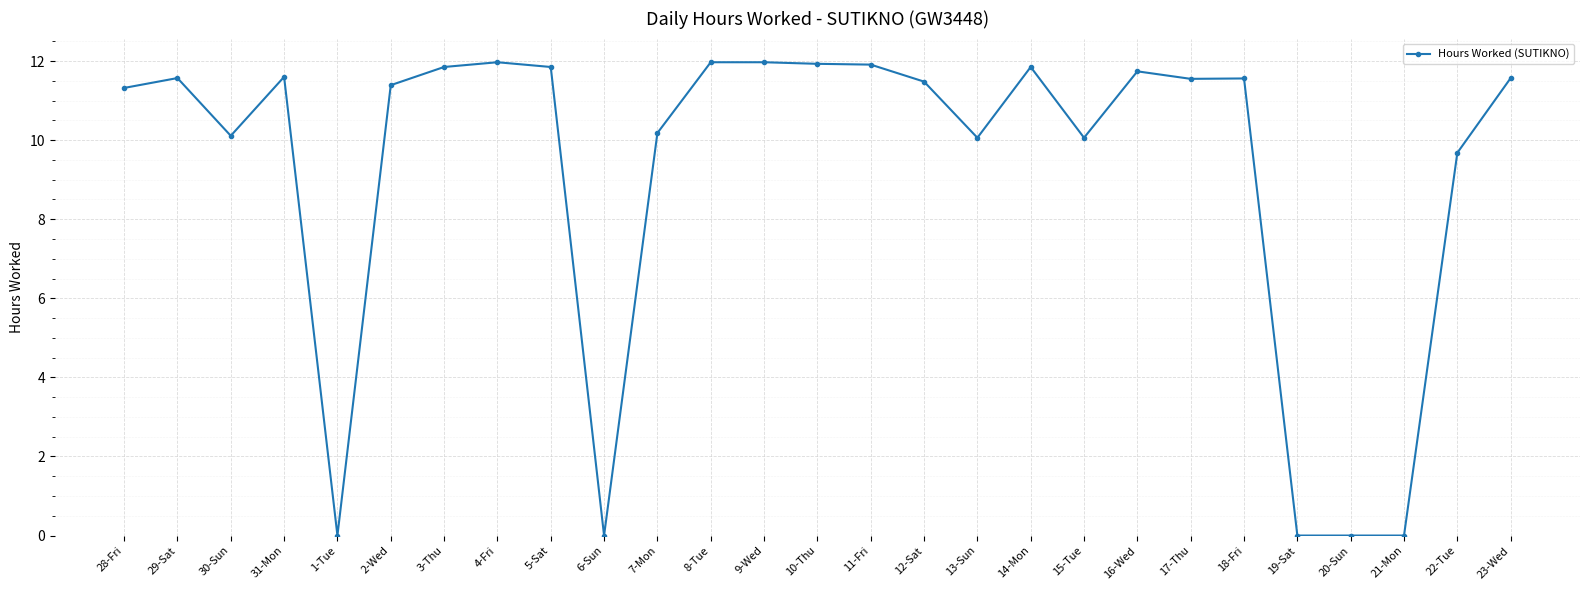

What is the difference between the values at 5-Sat and 4-Fri?

0.1